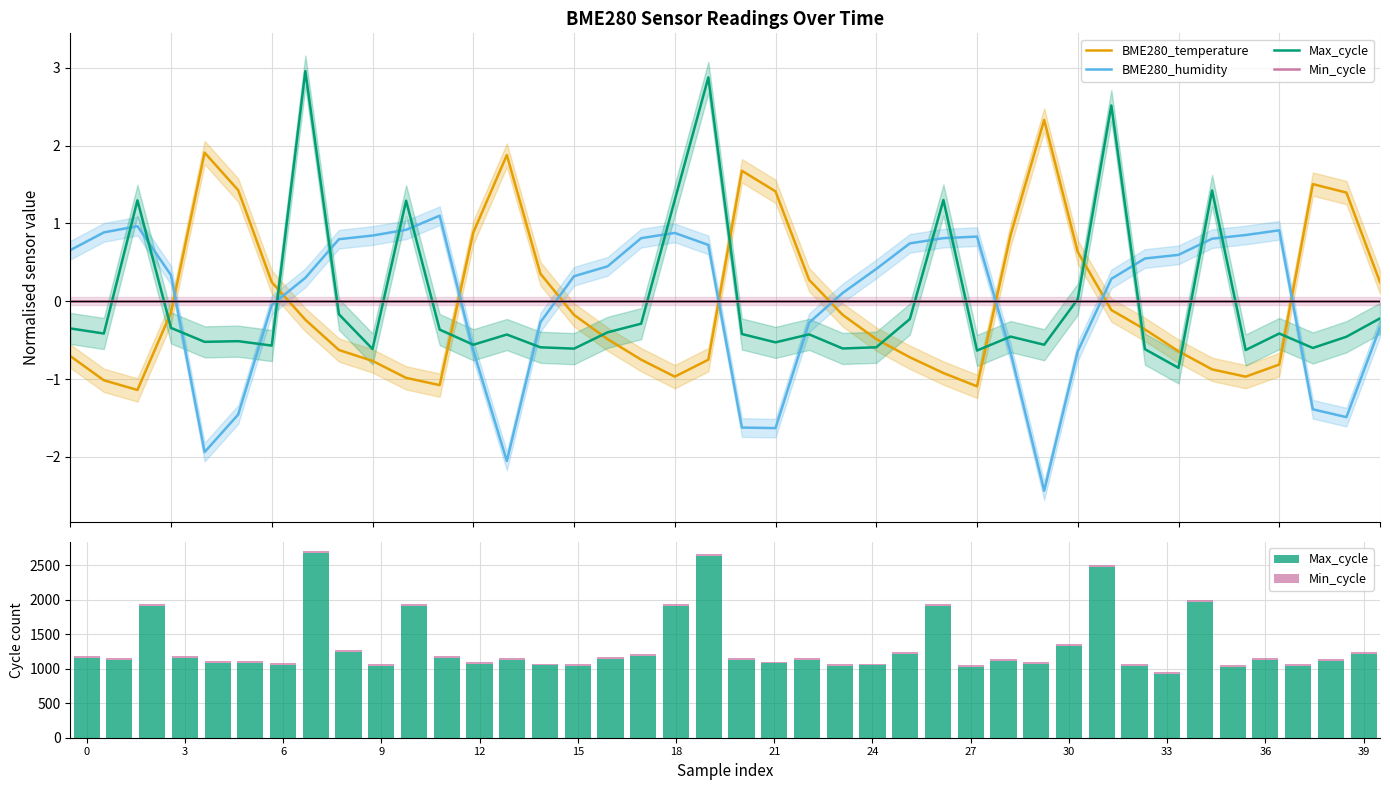

What is the minimum value for BME280_humidity?

-2.4